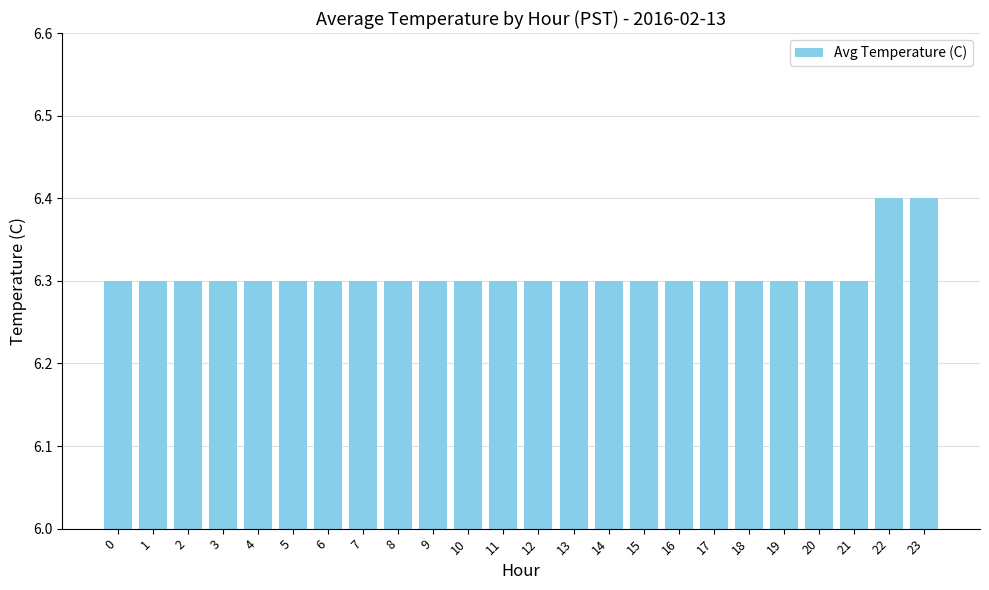

What is the sum of the values at 21 and 1?

12.6